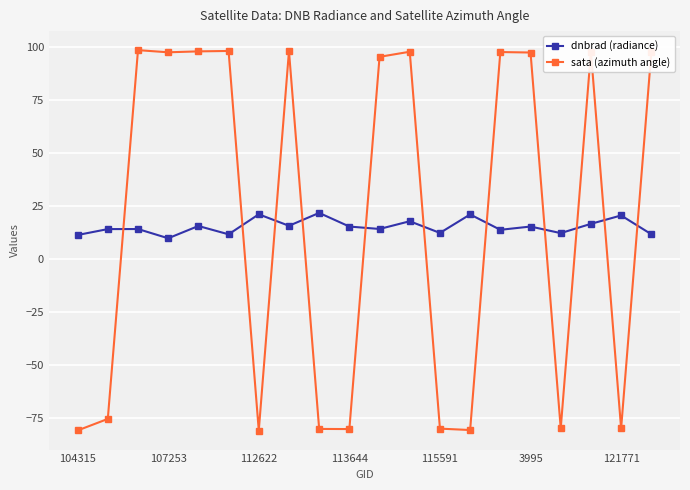

What is the smallest value displayed?

-80.7